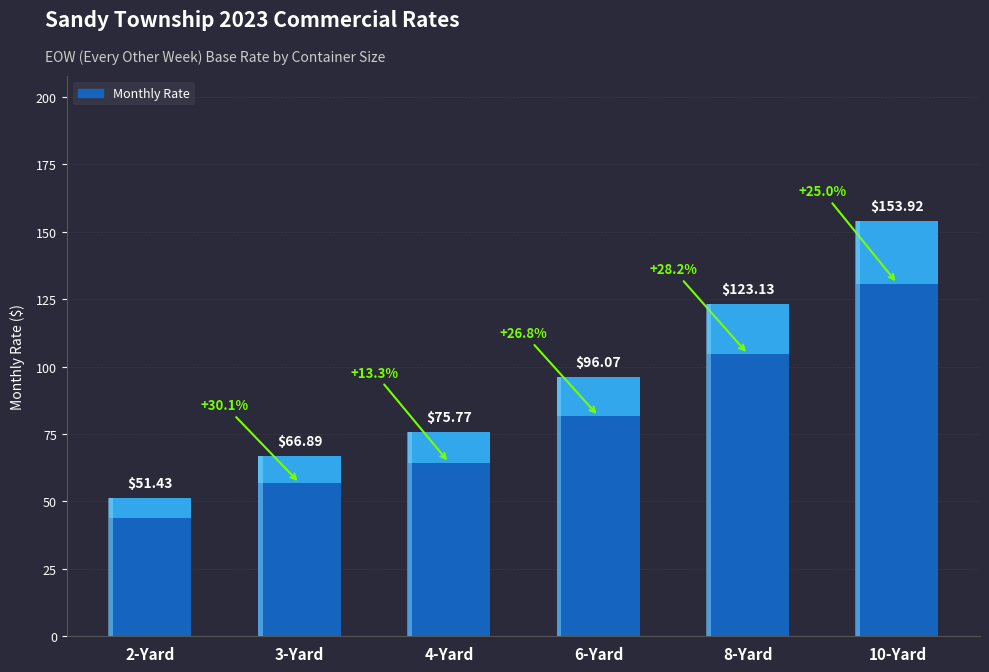

Reading right to left, extract all data points from this chart.

10-Yard=153.9	8-Yard=123.1	6-Yard=96.1	4-Yard=75.8	3-Yard=66.9	2-Yard=51.4